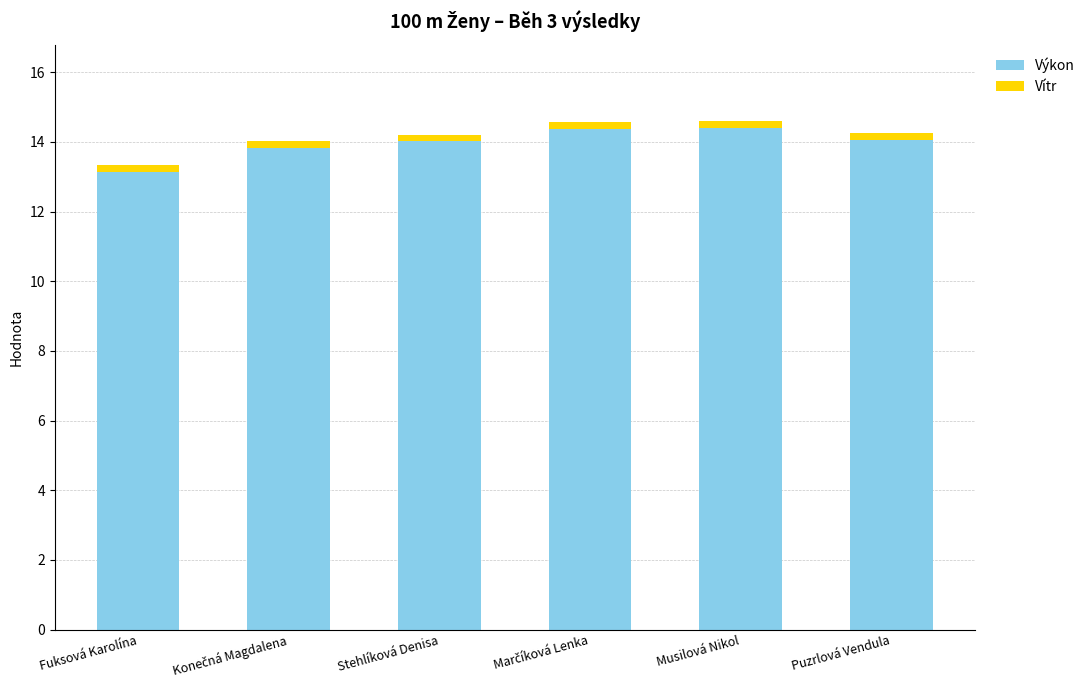

How many series are shown in this chart?

2